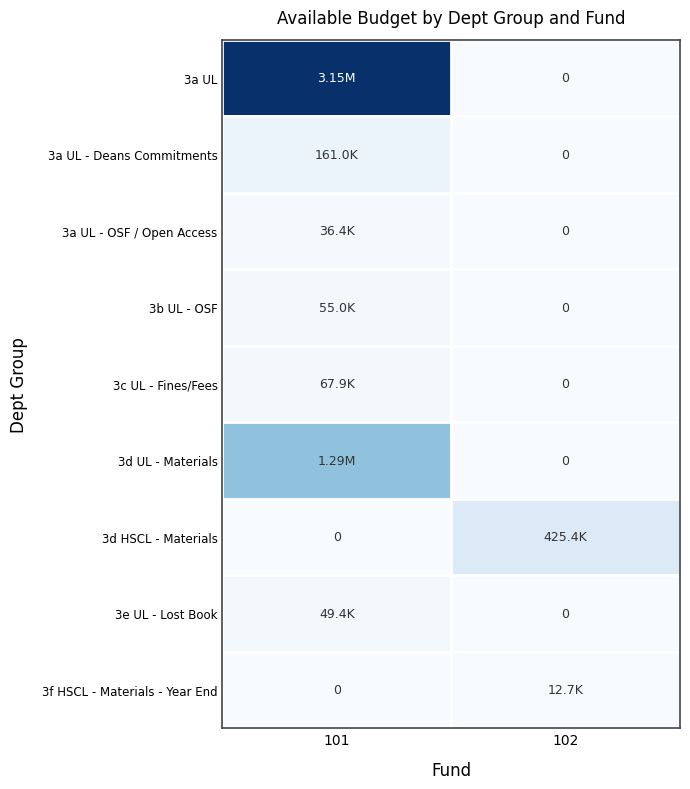

Where does the 3a UL - OSF / Open Access series first go above 36406?

101